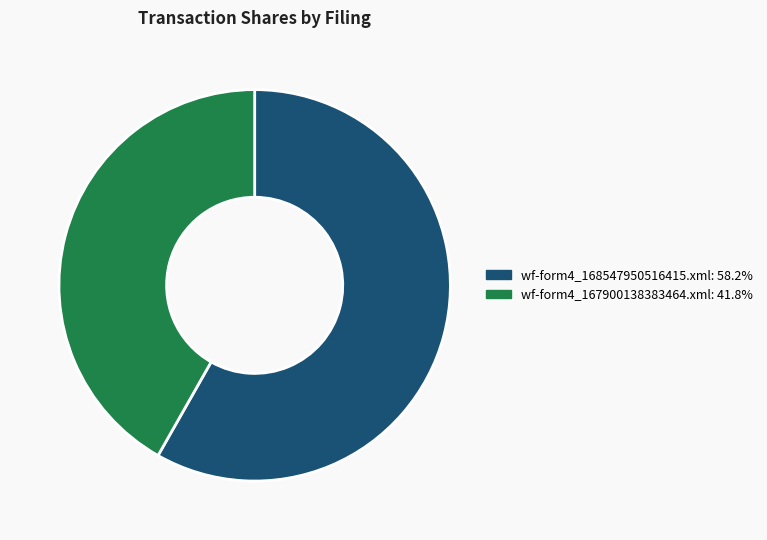

Which category accounts for the majority?

wf-form4_168547950516415.xml